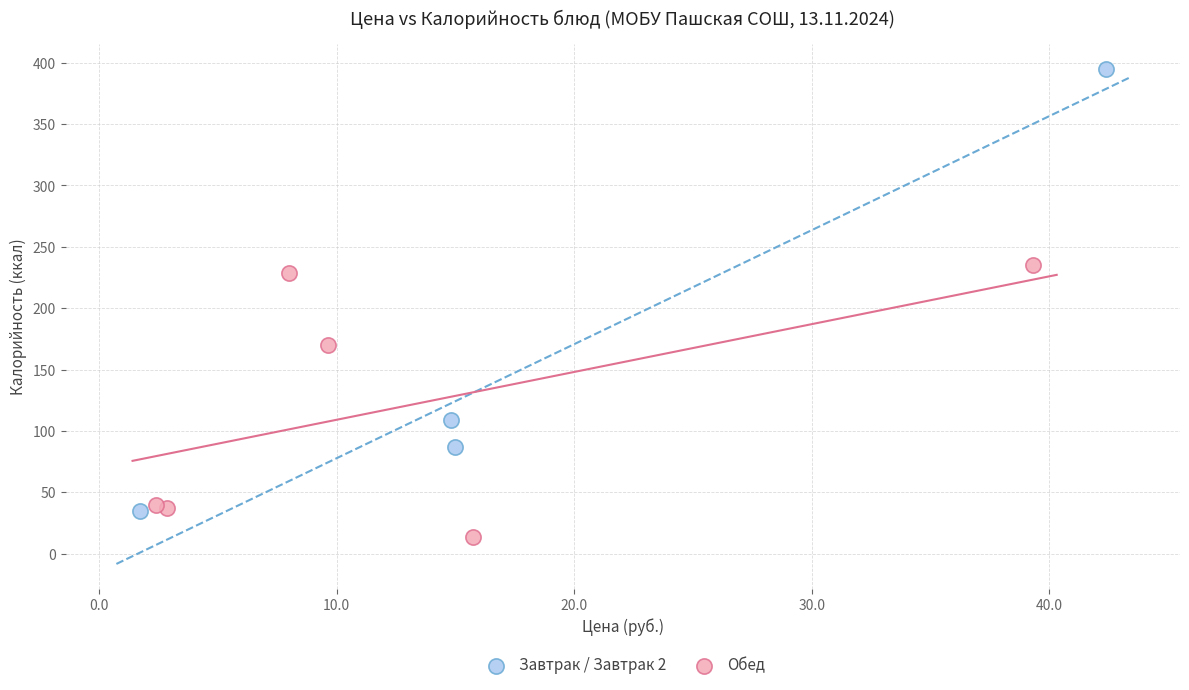

Which series contains the lowest Y value?

Обед